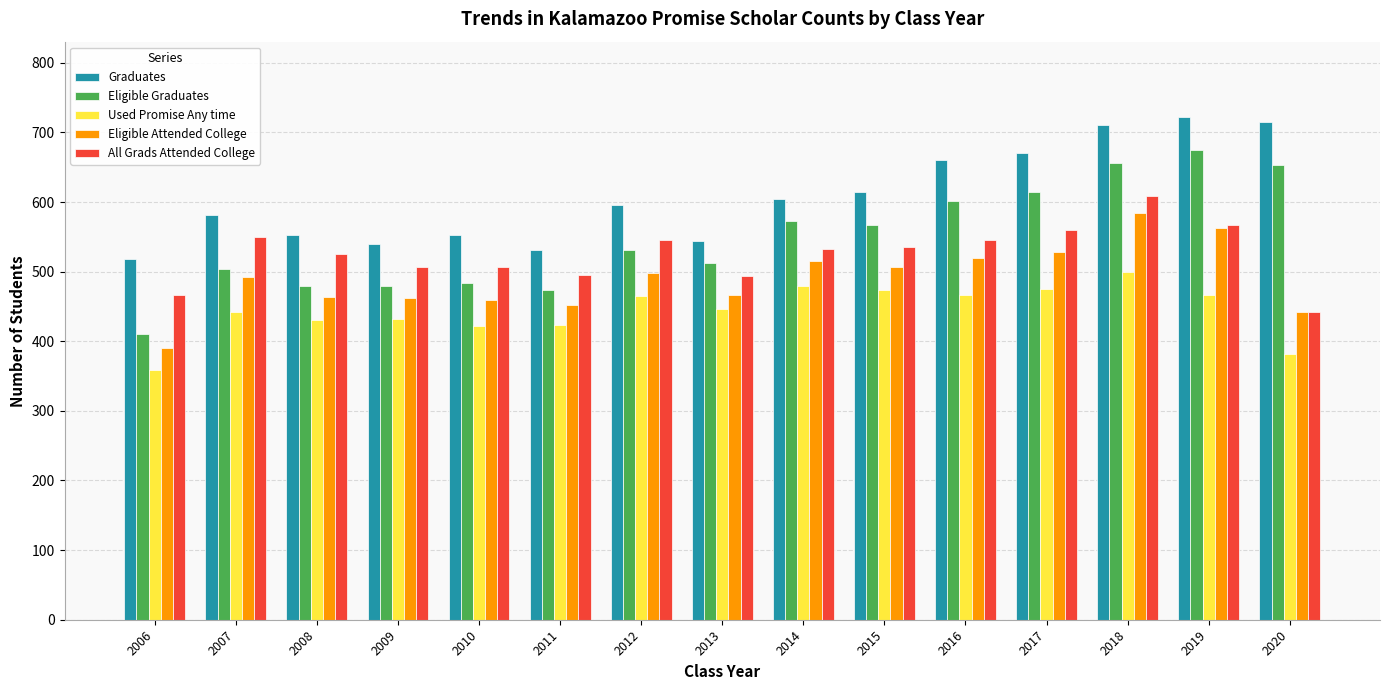

Which label corresponds to the smallest value in the chart?

2006